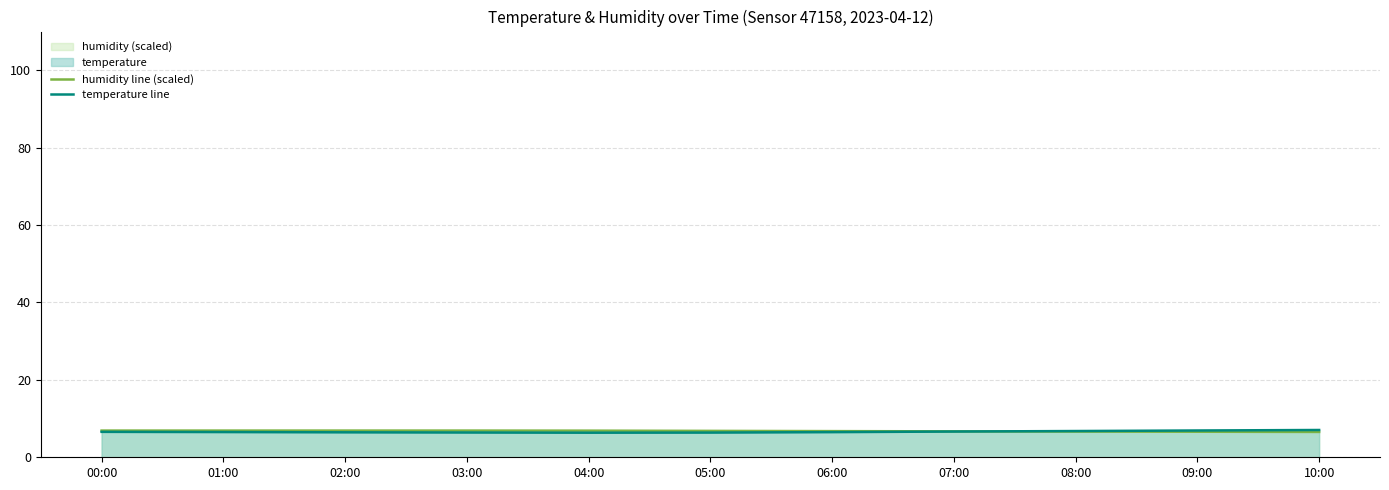

Which series ends up on top after the final intersection of humidity line (scaled) and temperature line?

temperature line